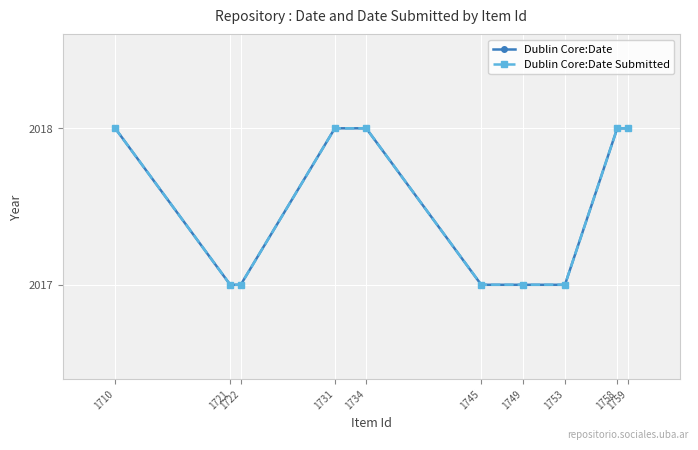

What value does the Dublin Core:Date Submitted series have at 1749?

2017